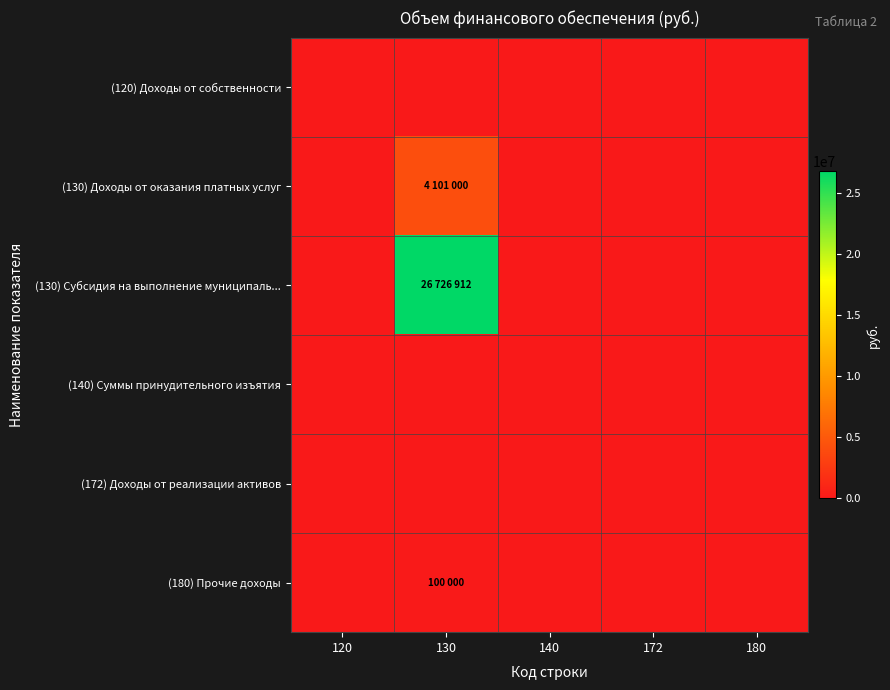

Reading left to right, list all the values displayed in this chart.

(120) Доходы от собственности: 120=0	130=0	140=0	172=0	180=0
(130) Доходы от оказания платных услуг: 120=0	130=4101000	140=0	172=0	180=0
(130) Субсидия на выполнение муниципаль...: 120=0	130=26726912	140=0	172=0	180=0
(140) Суммы принудительного изъятия: 120=0	130=0	140=0	172=0	180=0
(172) Доходы от реализации активов: 120=0	130=0	140=0	172=0	180=0
(180) Прочие доходы: 120=0	130=100000	140=0	172=0	180=0